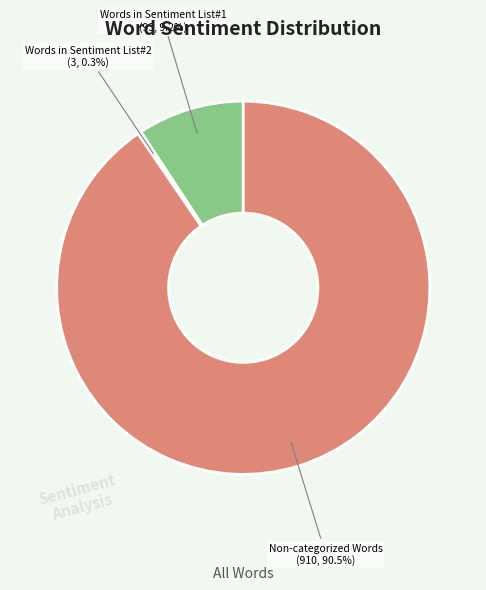

Is there any slice that represents more than half of the pie?

Yes